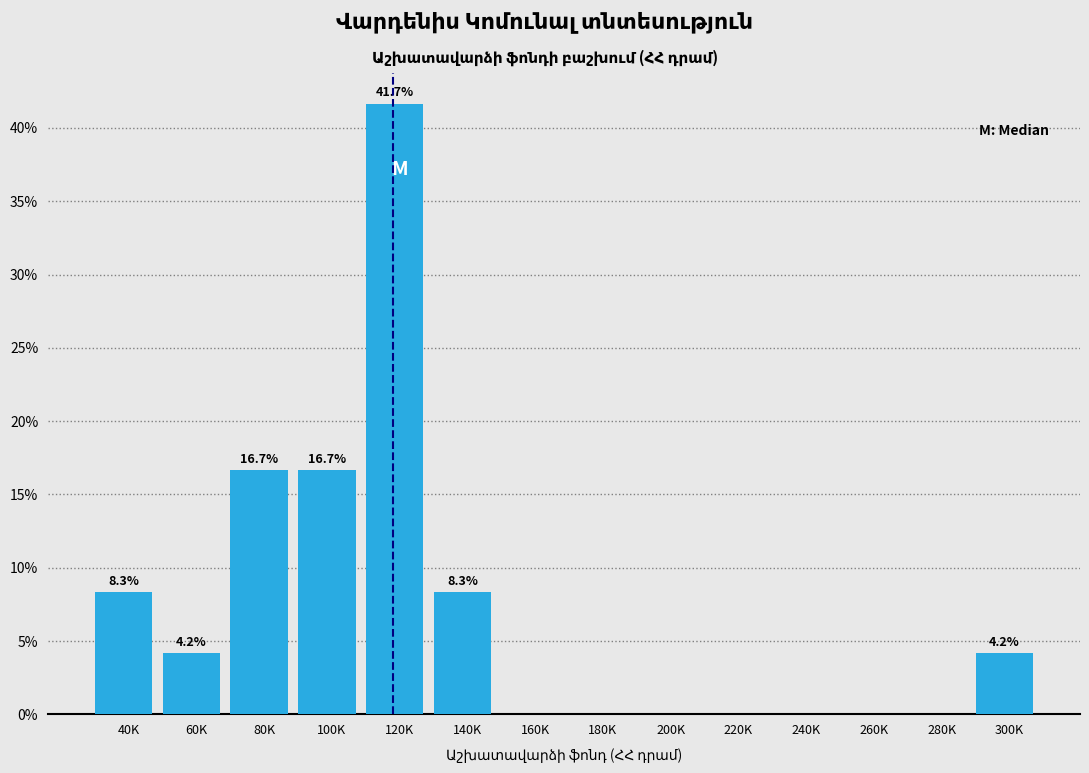

Reading left to right, list all the values displayed in this chart.

40K=8.3	60K=4.2	80K=16.7	100K=16.7	120K=41.7	140K=8.3	160K=0.0	180K=0.0	200K=0.0	220K=0.0	240K=0.0	260K=0.0	280K=0.0	300K=4.2